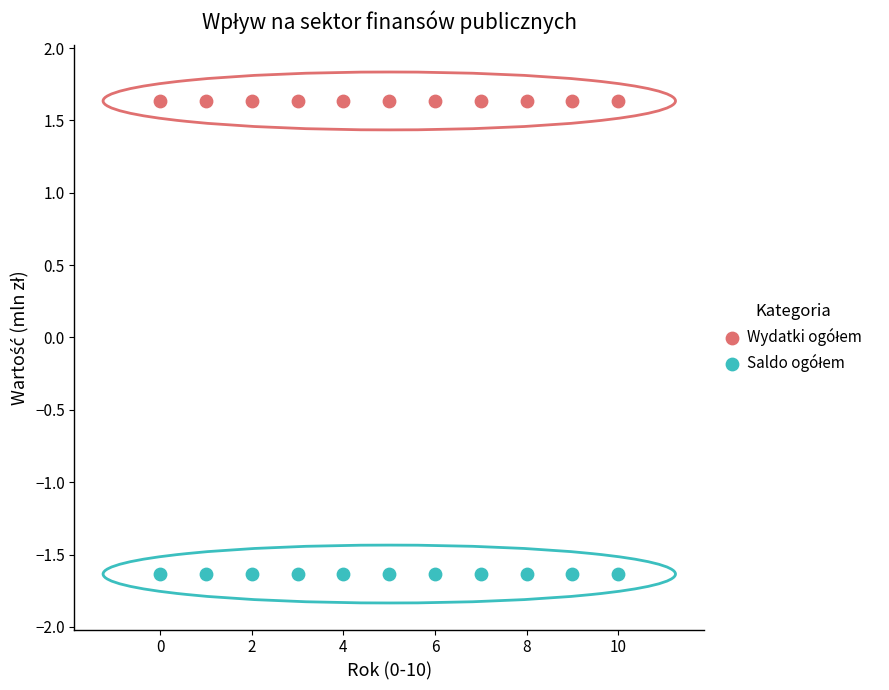

Count the number of points in this scatter plot.

22